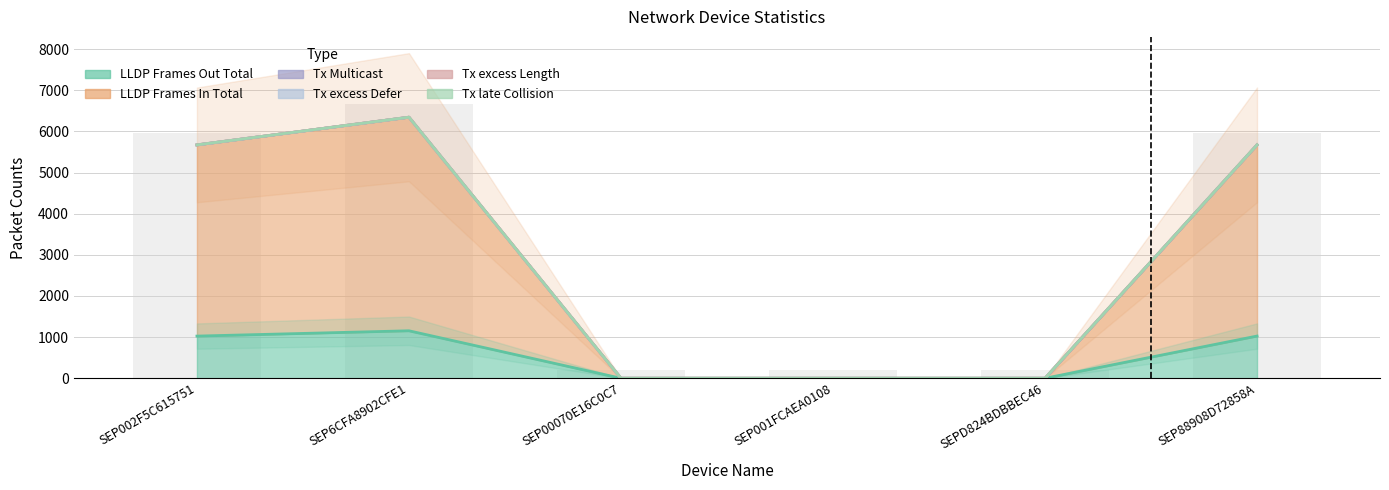

What is the sum of all LLDP Frames In Total values?

14482